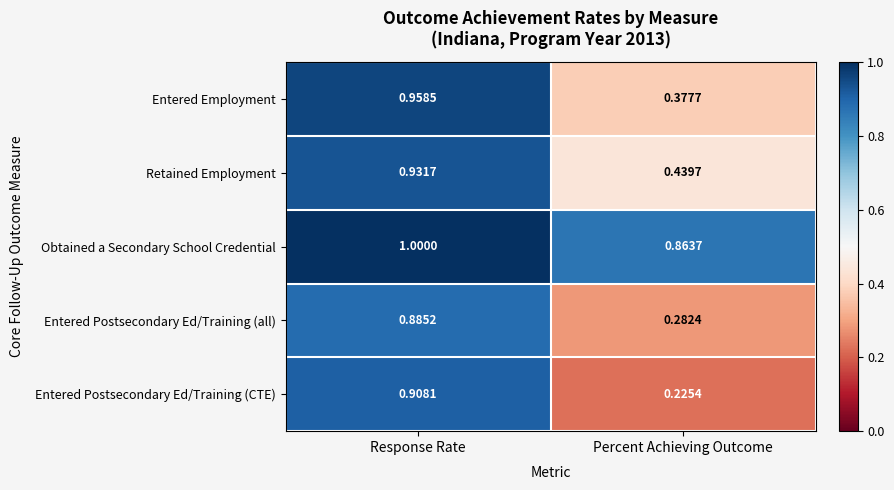

Which series has the largest range (max minus min)?

Entered Postsecondary Ed/Training (CTE)